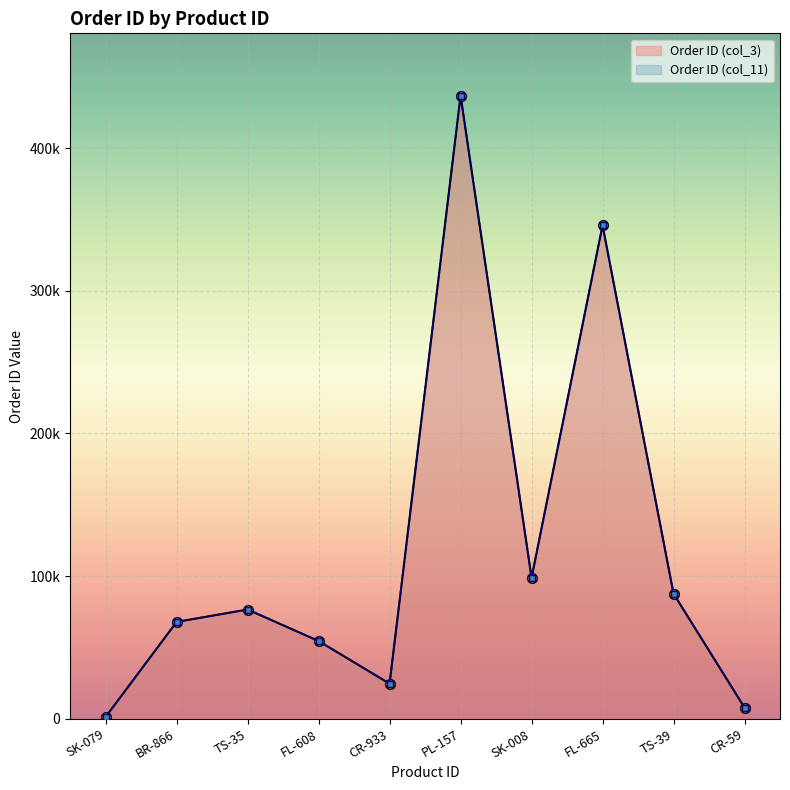

Which category has the highest value in the Order ID (col_3) series?

PL-157